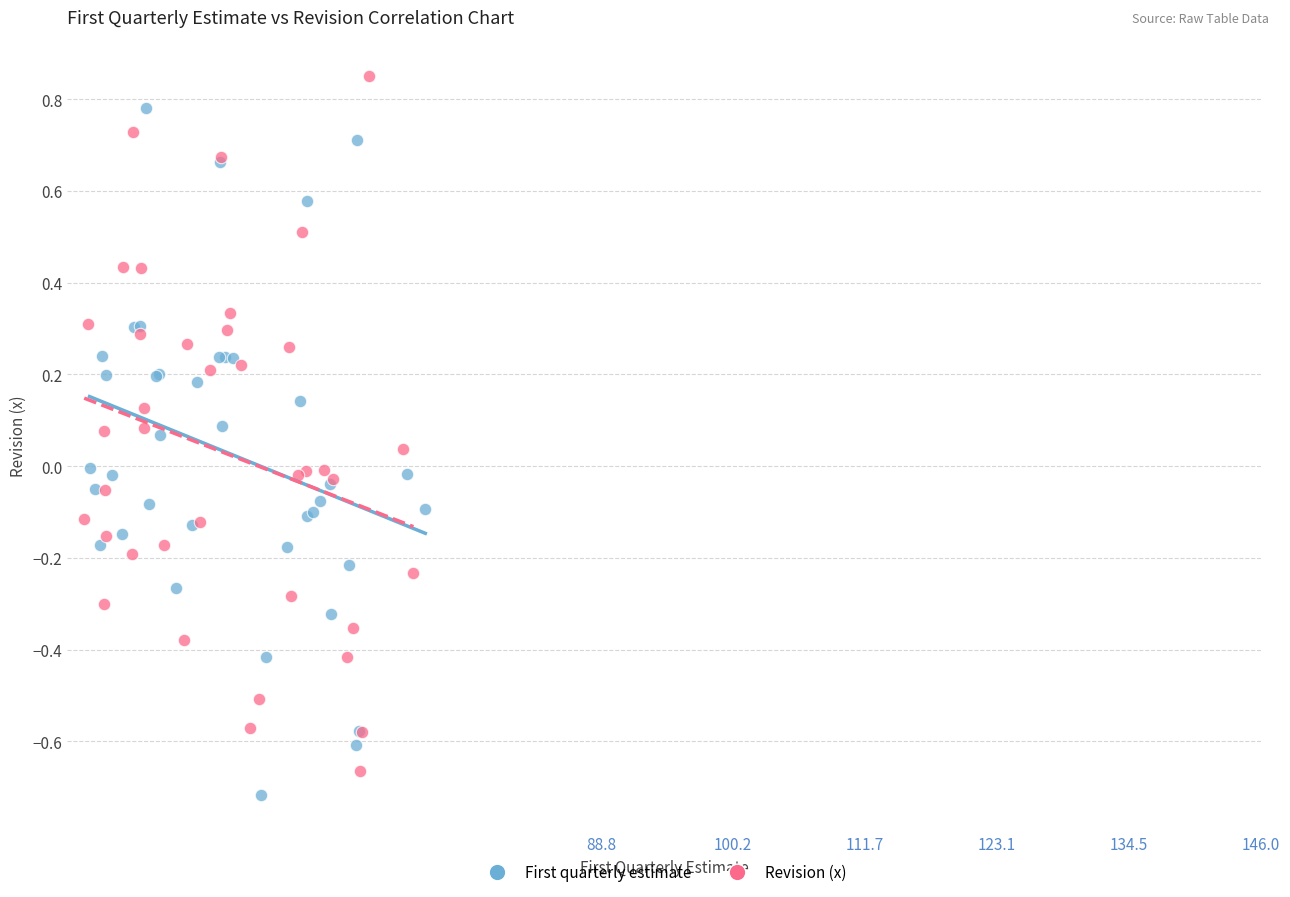

Which series reaches the maximum Y coordinate?

Revision (x)